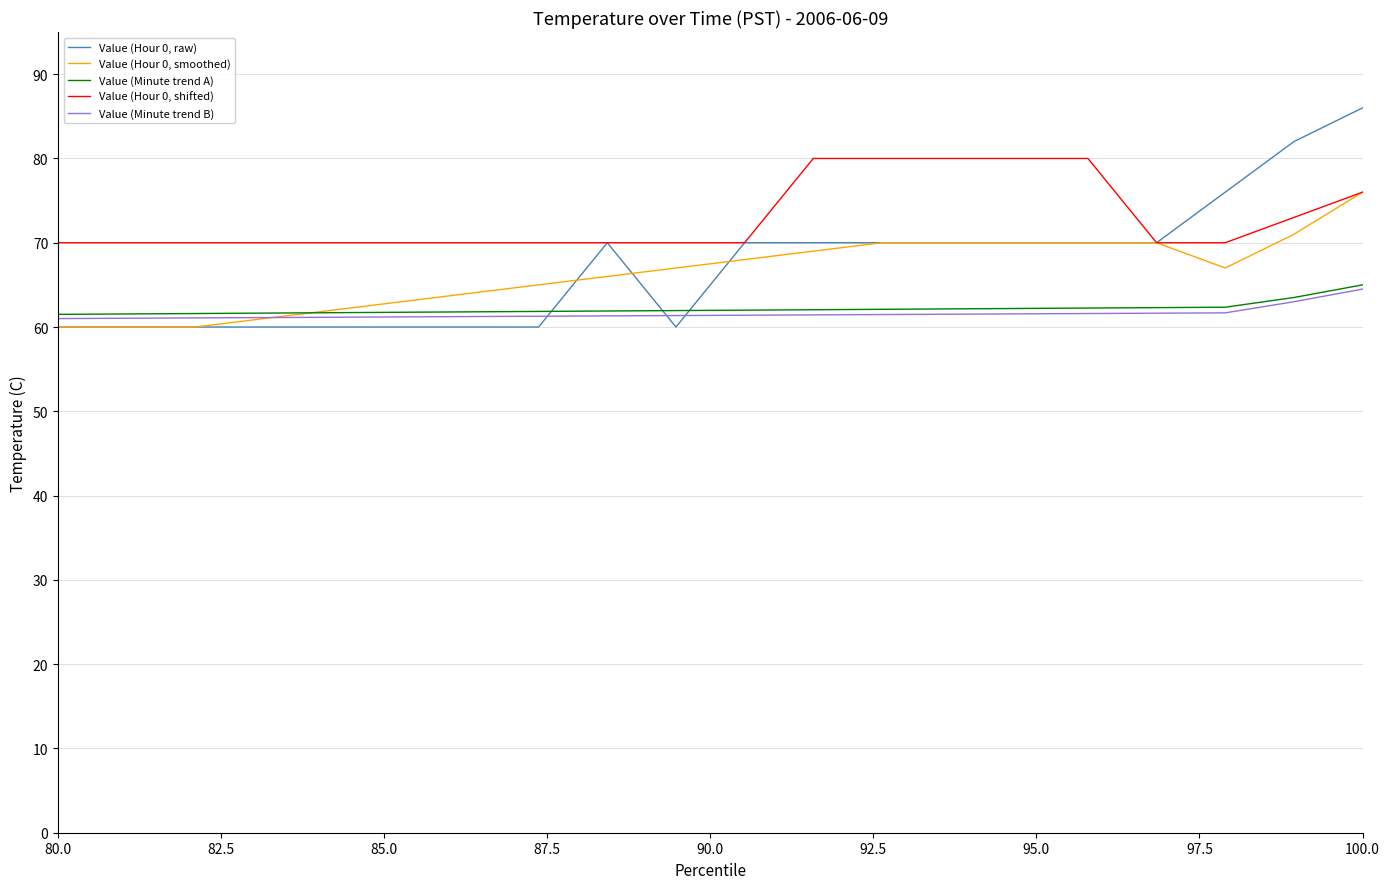

True or false: Value (Hour 0, shifted) and Value (Minute trend A) cross at least once.

False